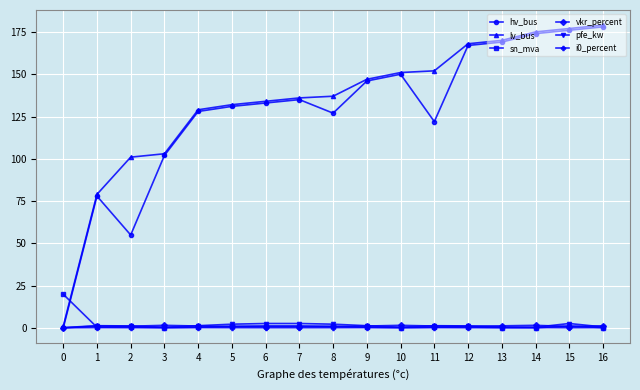

Is this an area chart (filled region under the line)?

No